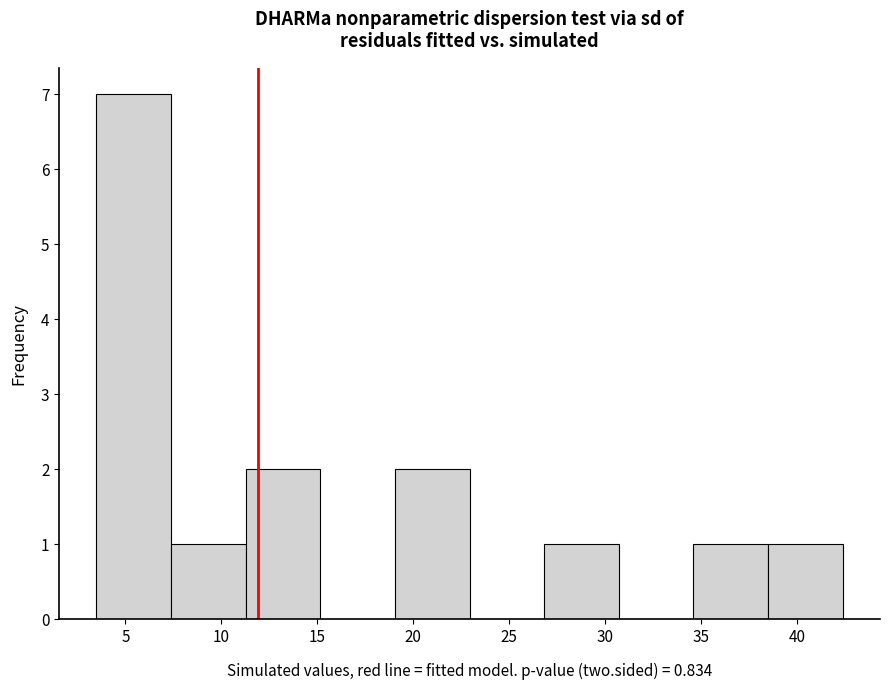

Reading left to right, list every bar in this chart as the range it spans on the x-axis followed by its height. Neither the bar edges nor the heights are printed on the chart, so give them approximately, as read against the axes.

3.5 to 7.5: 7
7.5 to 11.5: 1
11.5 to 15.0: 2
15.0 to 19.0: 0
19.0 to 23.0: 2
23.0 to 27.0: 0
27.0 to 30.5: 1
30.5 to 34.5: 0
34.5 to 38.5: 1
38.5 to 42.5: 1